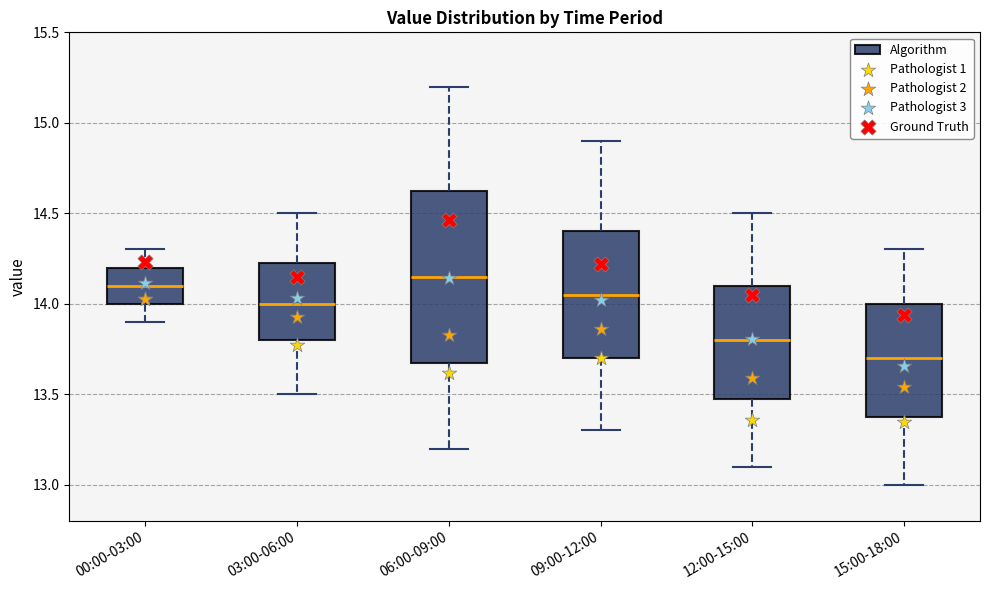

Where is the lower edge of the box for 00:00-03:00 on the y-axis? The values are not printed on the chart, so give them approximately, as read against the axis.

14.00